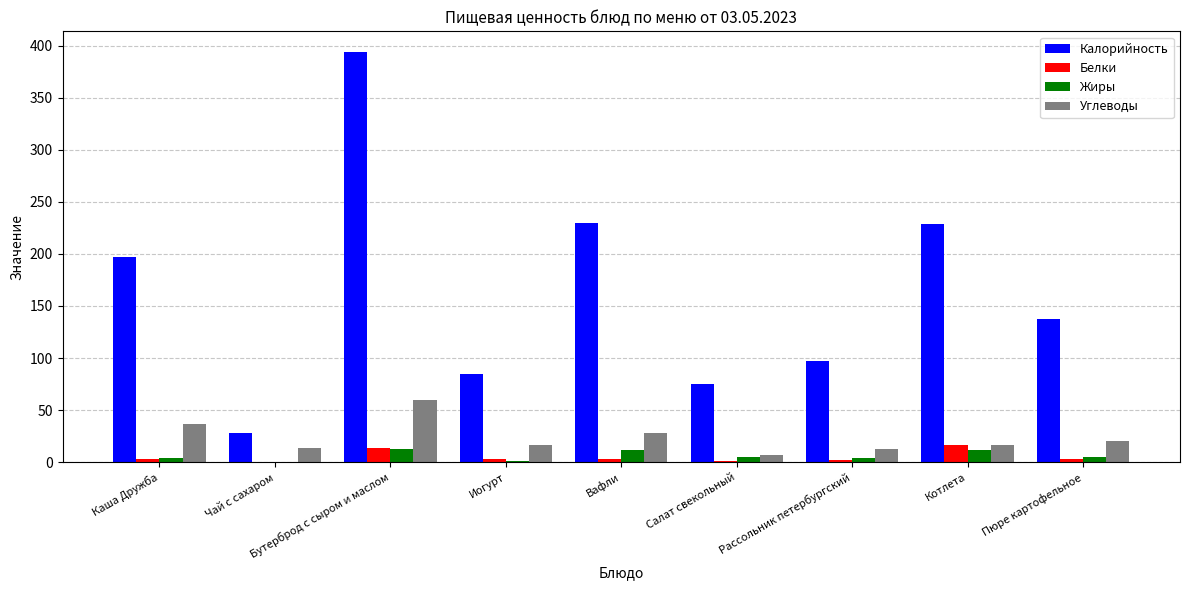

Which label corresponds to the largest value in the chart?

Бутерброд с сыром и маслом